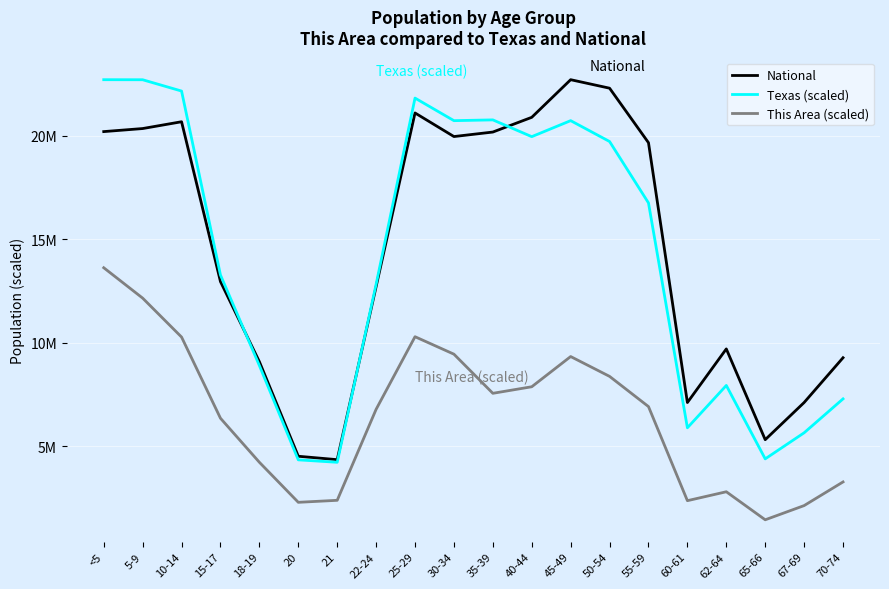

What is the smallest value displayed?

1450419.7